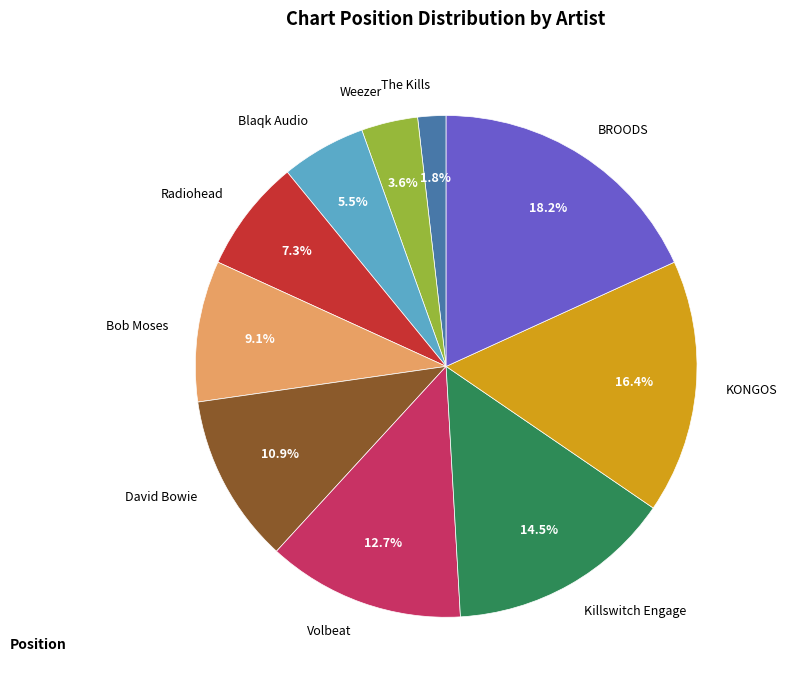

To the nearest percent, what is the average slice percentage?

10%